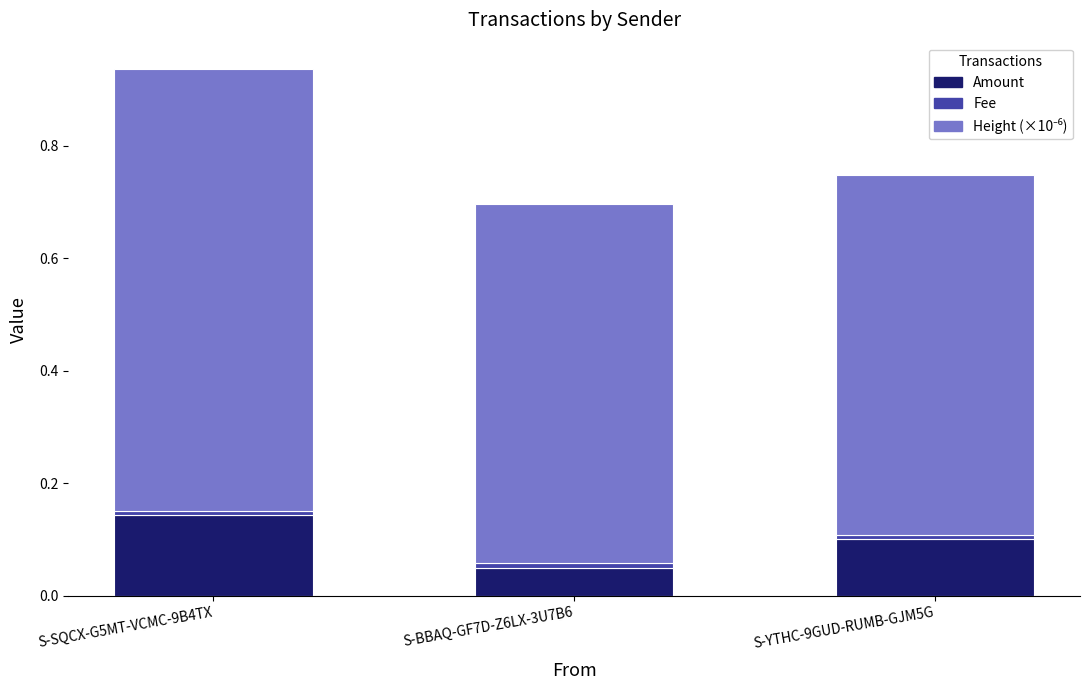

At which category is the sum across all series the highest?

S-SQCX-G5MT-VCMC-9B4TX